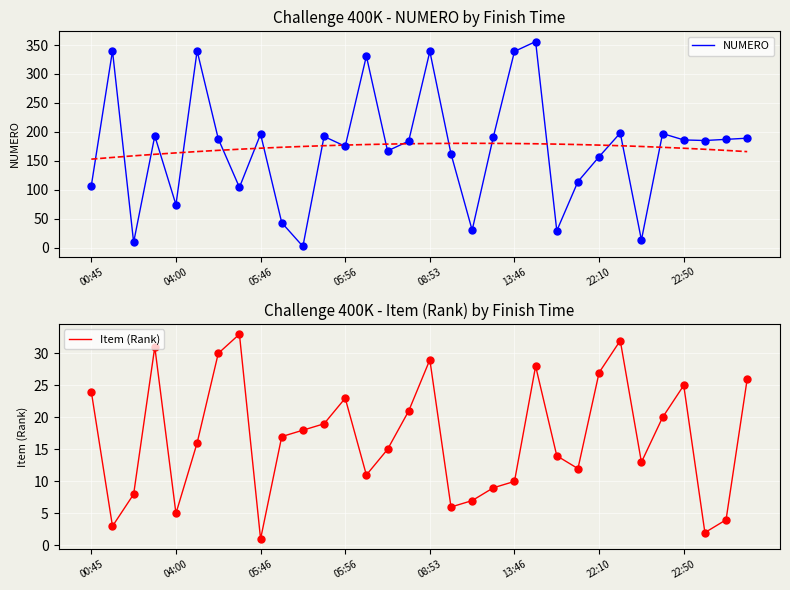

At which category is the sum across all series the highest?

21